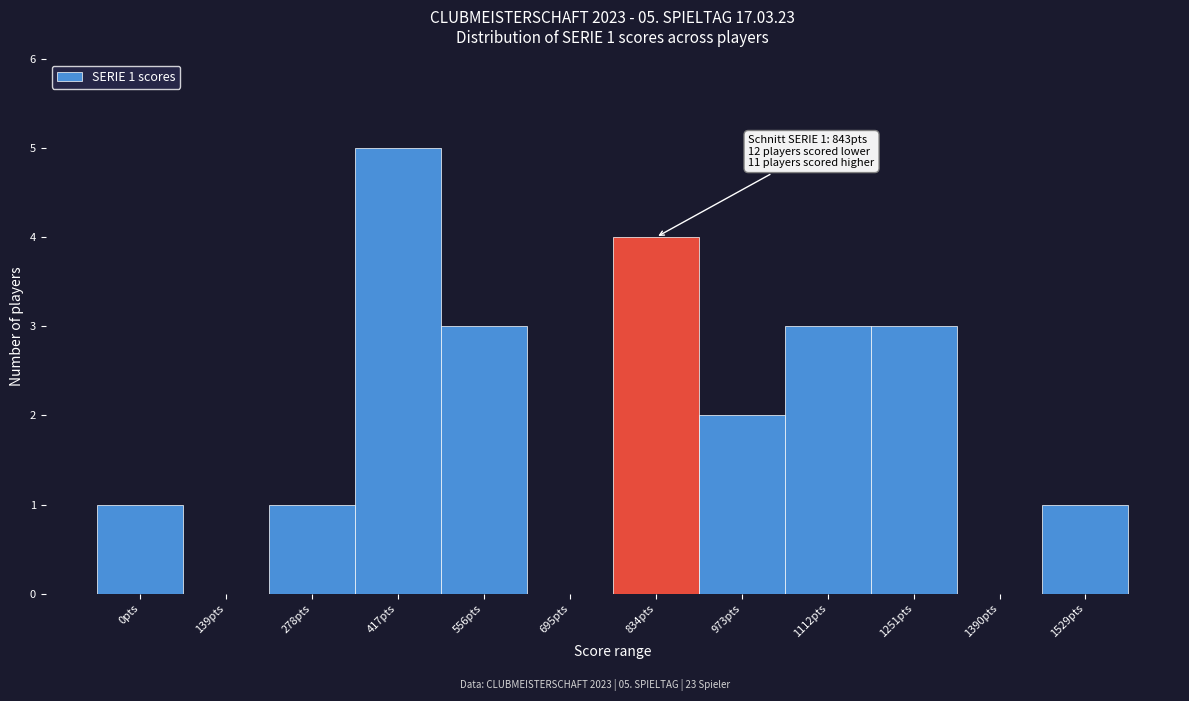

Reading right to left, what are all the values shown in this chart?

1529pts=1	1390pts=0	1251pts=3	1112pts=3	973pts=2	834pts=4	695pts=0	556pts=3	417pts=5	278pts=1	139pts=0	0pts=1